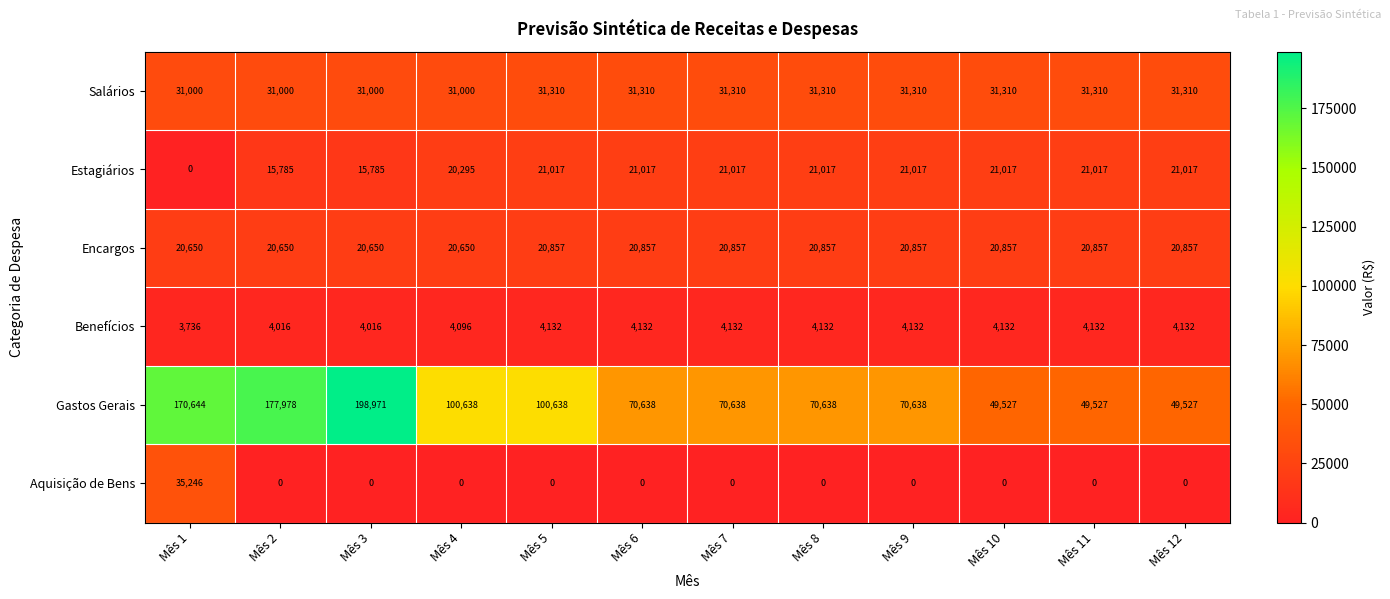

The value of Benefícios at Mês 7 is 5522. True or false?

False